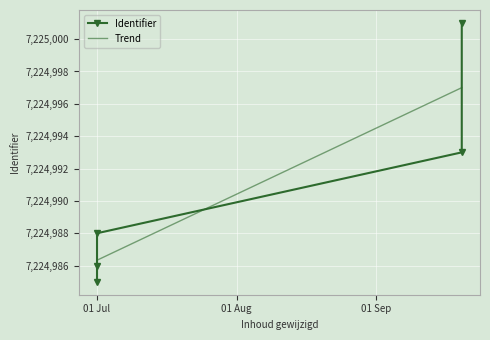

What is the value of the 3rd point from the left?

7224985